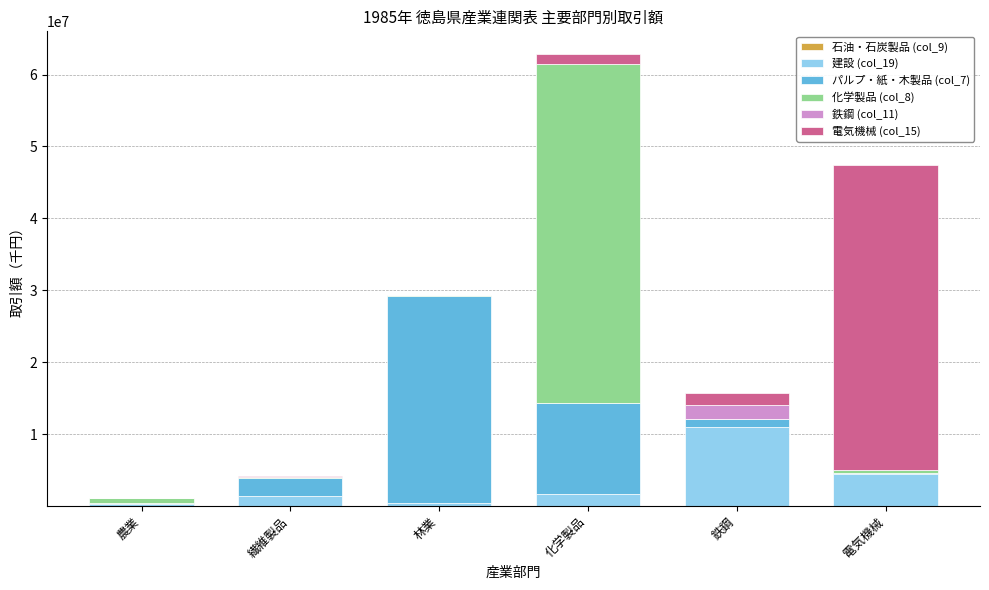

Rank the series at 鉄鋼 from highest to lowest value.

建設 (col_19), 鉄鋼 (col_11), 電気機械 (col_15), パルプ・紙・木製品 (col_7), 化学製品 (col_8), 石油・石炭製品 (col_9)